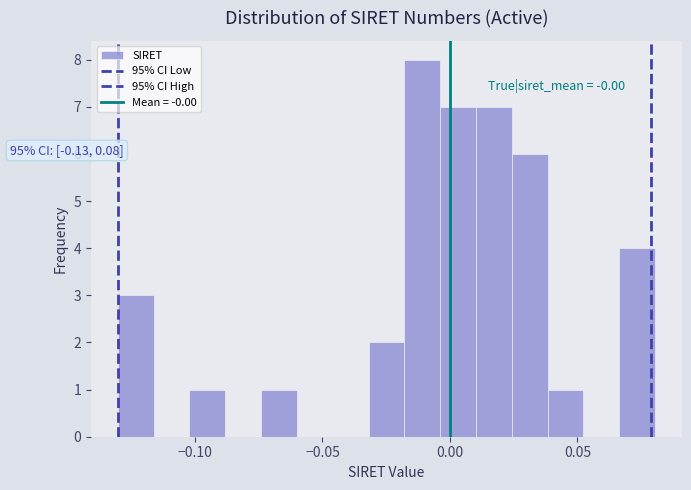

Read against the x-axis, roughly where is the centre of the tallest bar?

-0.010